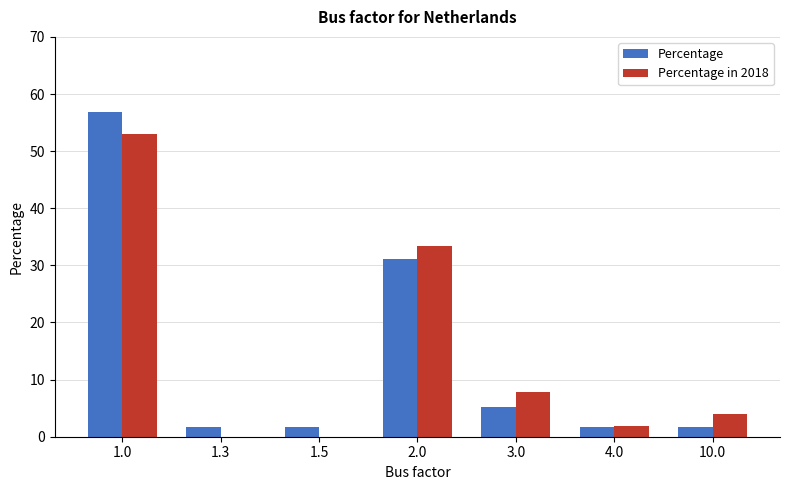

What value does the Percentage in 2018 series have at 2.0?

33.3